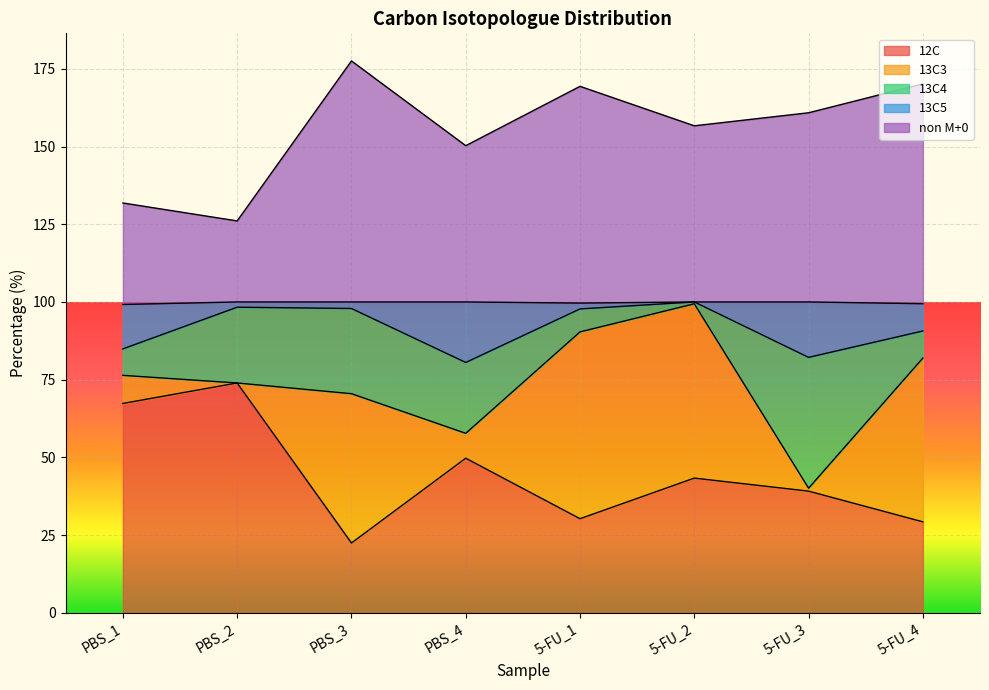

Which has a higher value, PBS_3 or 5-FU_4?

5-FU_4